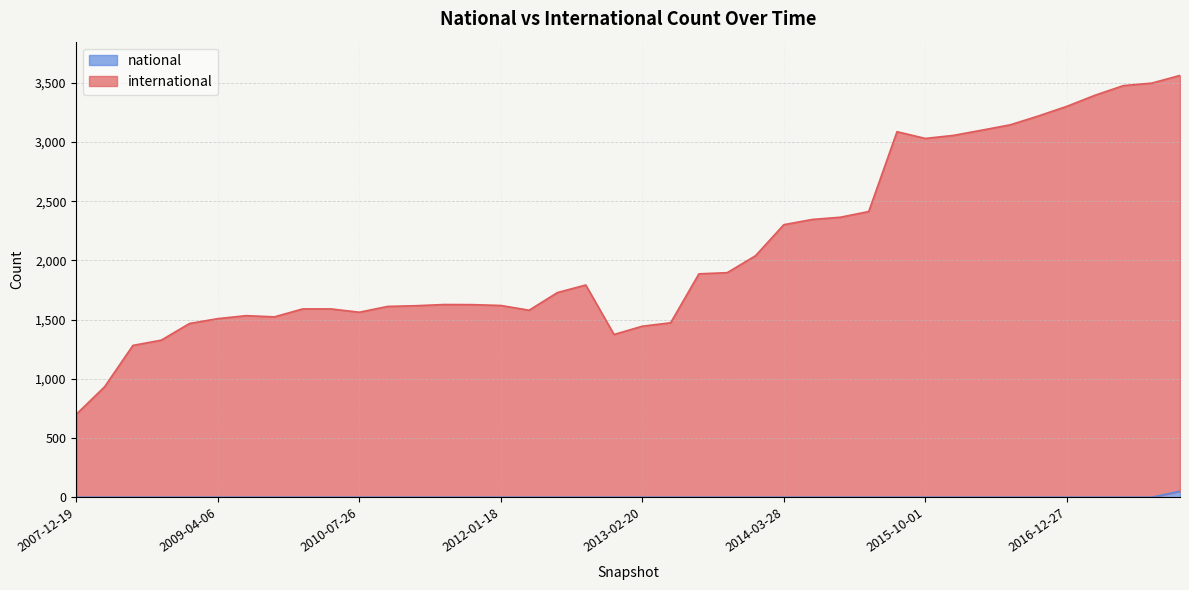

Does the chart display data point markers on the line(s)?

No